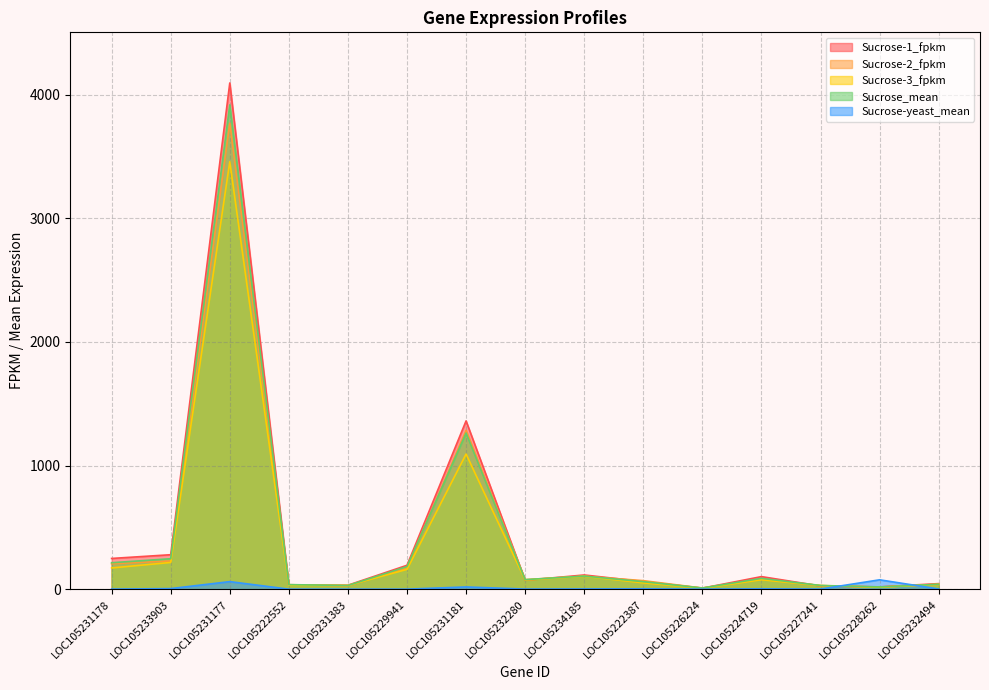

What position from the left is LOC105233903?

2